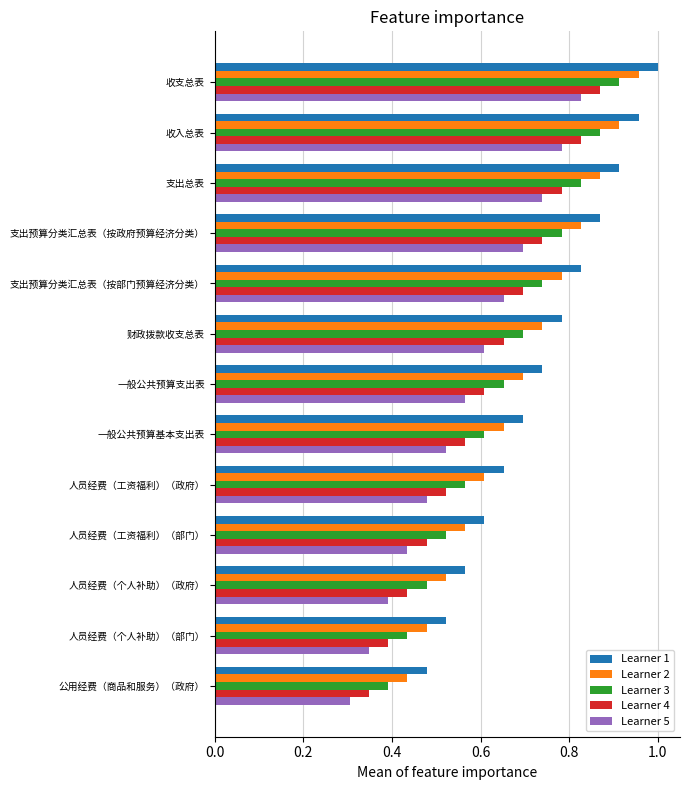

List the series in order of their overall mean, lowest first.

Learner 5, Learner 4, Learner 3, Learner 2, Learner 1